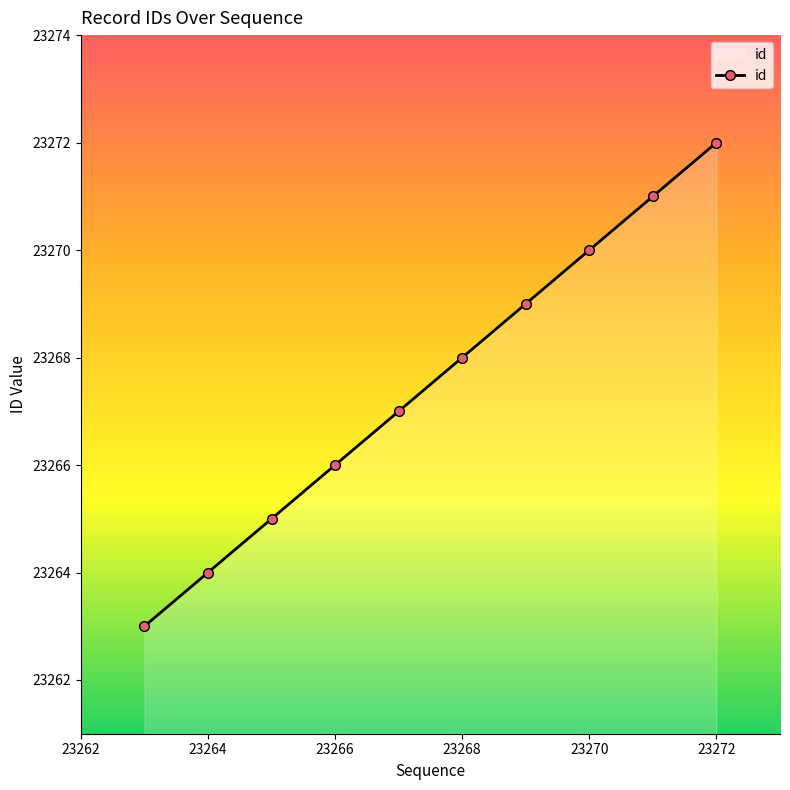

True or false: there are more than 2 points higher than both neighbors.

False